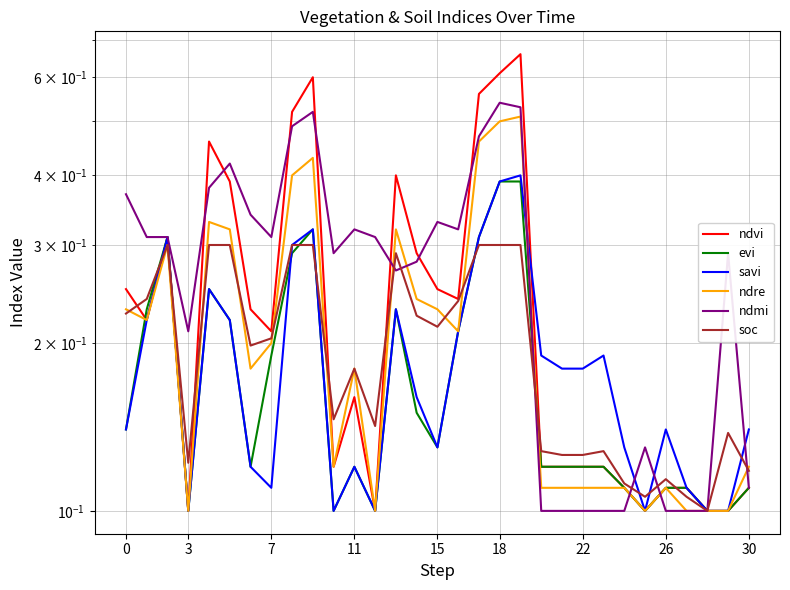

Reading right to left, list all the values displayed in this chart.

ndvi: 0.1	0.1	0.1	0.1	0.1	0.1	0.1	0.1	0.1	0.1	0.1	0.7	0.6	0.6	0.2	0.2	0.3	0.4	0.1	0.2	0.1	0.6	0.5	0.2	0.2	0.4	0.5	0.1	0.3	0.2	0.2
evi: 0.1	0.1	0.1	0.1	0.1	0.1	0.1	0.1	0.1	0.1	0.1	0.4	0.4	0.3	0.2	0.1	0.1	0.2	0.1	0.1	0.1	0.3	0.3	0.2	0.1	0.2	0.2	0.1	0.3	0.2	0.1
savi: 0.1	0.1	0.1	0.1	0.1	0.1	0.1	0.2	0.2	0.2	0.2	0.4	0.4	0.3	0.2	0.1	0.2	0.2	0.1	0.1	0.1	0.3	0.3	0.1	0.1	0.2	0.2	0.1	0.3	0.2	0.1
ndre: 0.1	0.1	0.1	0.1	0.1	0.1	0.1	0.1	0.1	0.1	0.1	0.5	0.5	0.5	0.2	0.2	0.2	0.3	0.1	0.2	0.1	0.4	0.4	0.2	0.2	0.3	0.3	0.1	0.3	0.2	0.2
ndmi: 0.1	0.3	0.1	0.1	0.1	0.1	0.1	0.1	0.1	0.1	0.1	0.5	0.5	0.5	0.3	0.3	0.3	0.3	0.3	0.3	0.3	0.5	0.5	0.3	0.3	0.4	0.4	0.2	0.3	0.3	0.4
soc: 0.1	0.1	0.1	0.1	0.1	0.1	0.1	0.1	0.1	0.1	0.1	0.3	0.3	0.3	0.2	0.2	0.2	0.3	0.1	0.2	0.1	0.3	0.3	0.2	0.2	0.3	0.3	0.1	0.3	0.2	0.2